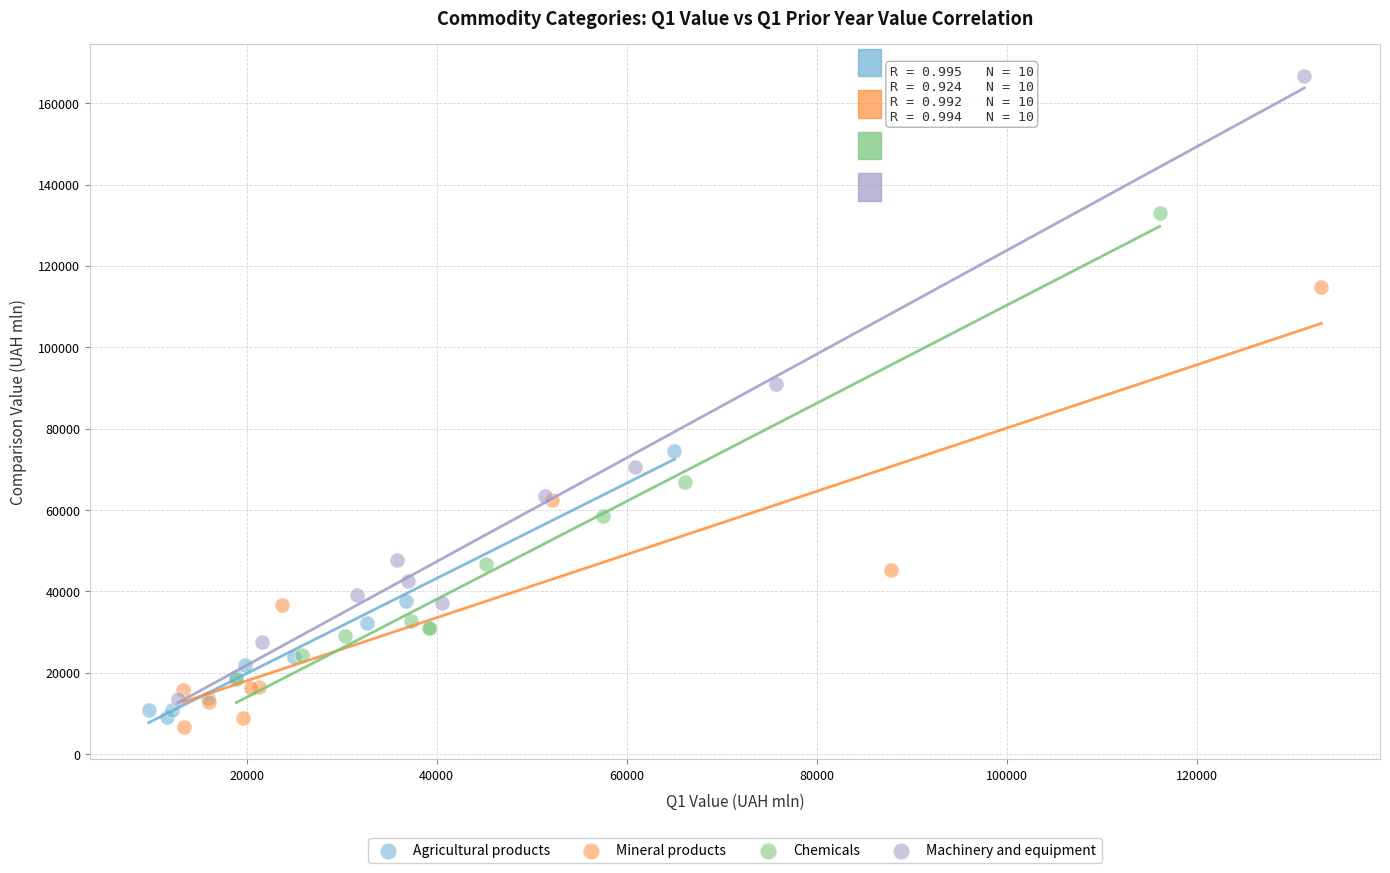

Which series contains the lowest Y value?

Mineral products